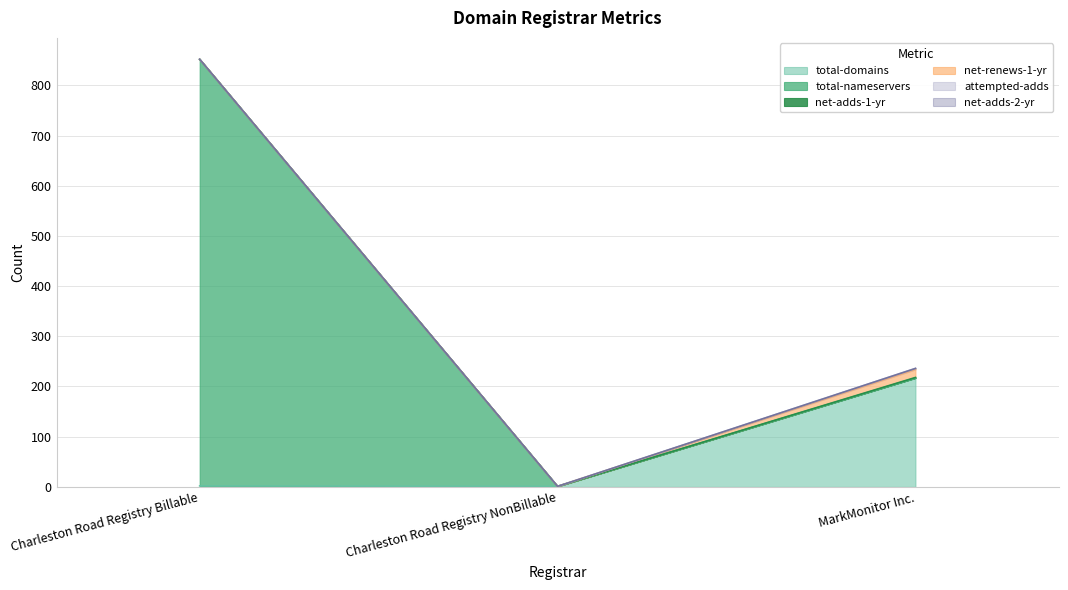

What is the sum of all attempted-adds values?

2